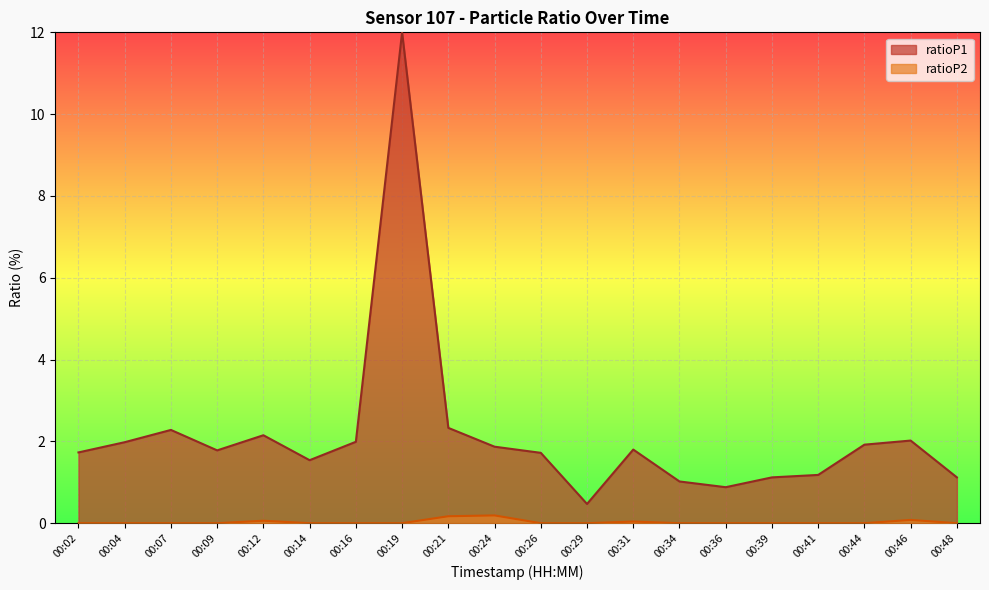

Which category has the highest value across all series?

00:19